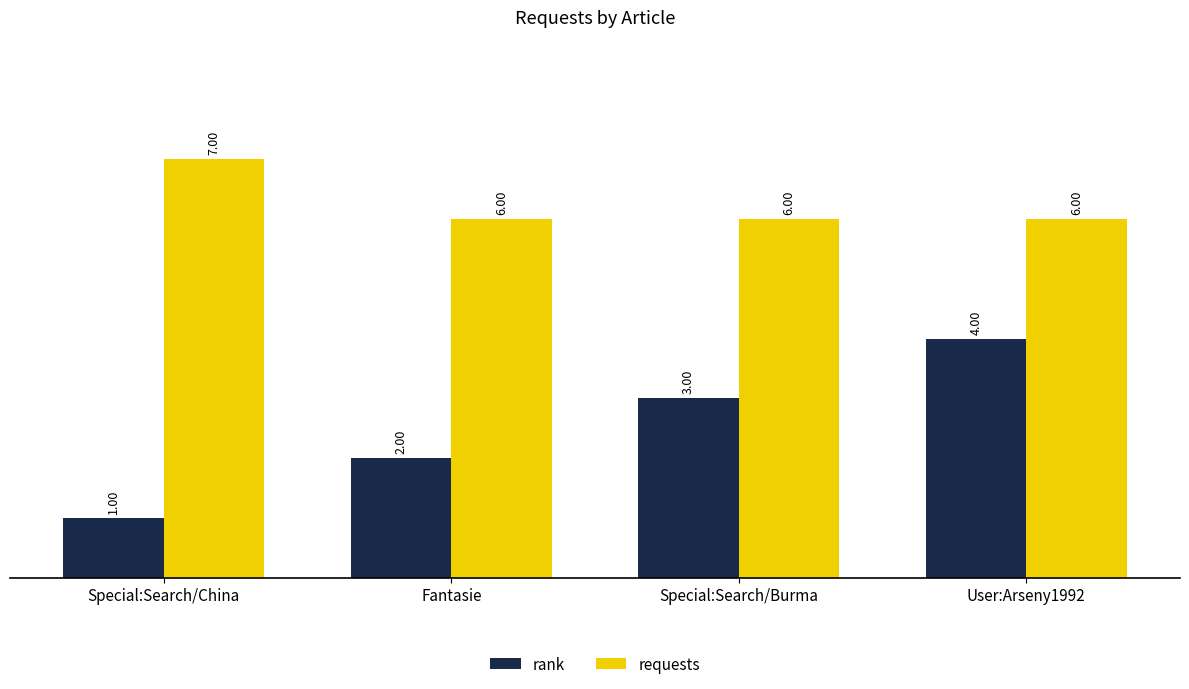

At which label does rank reach its minimum?

Special:Search/China